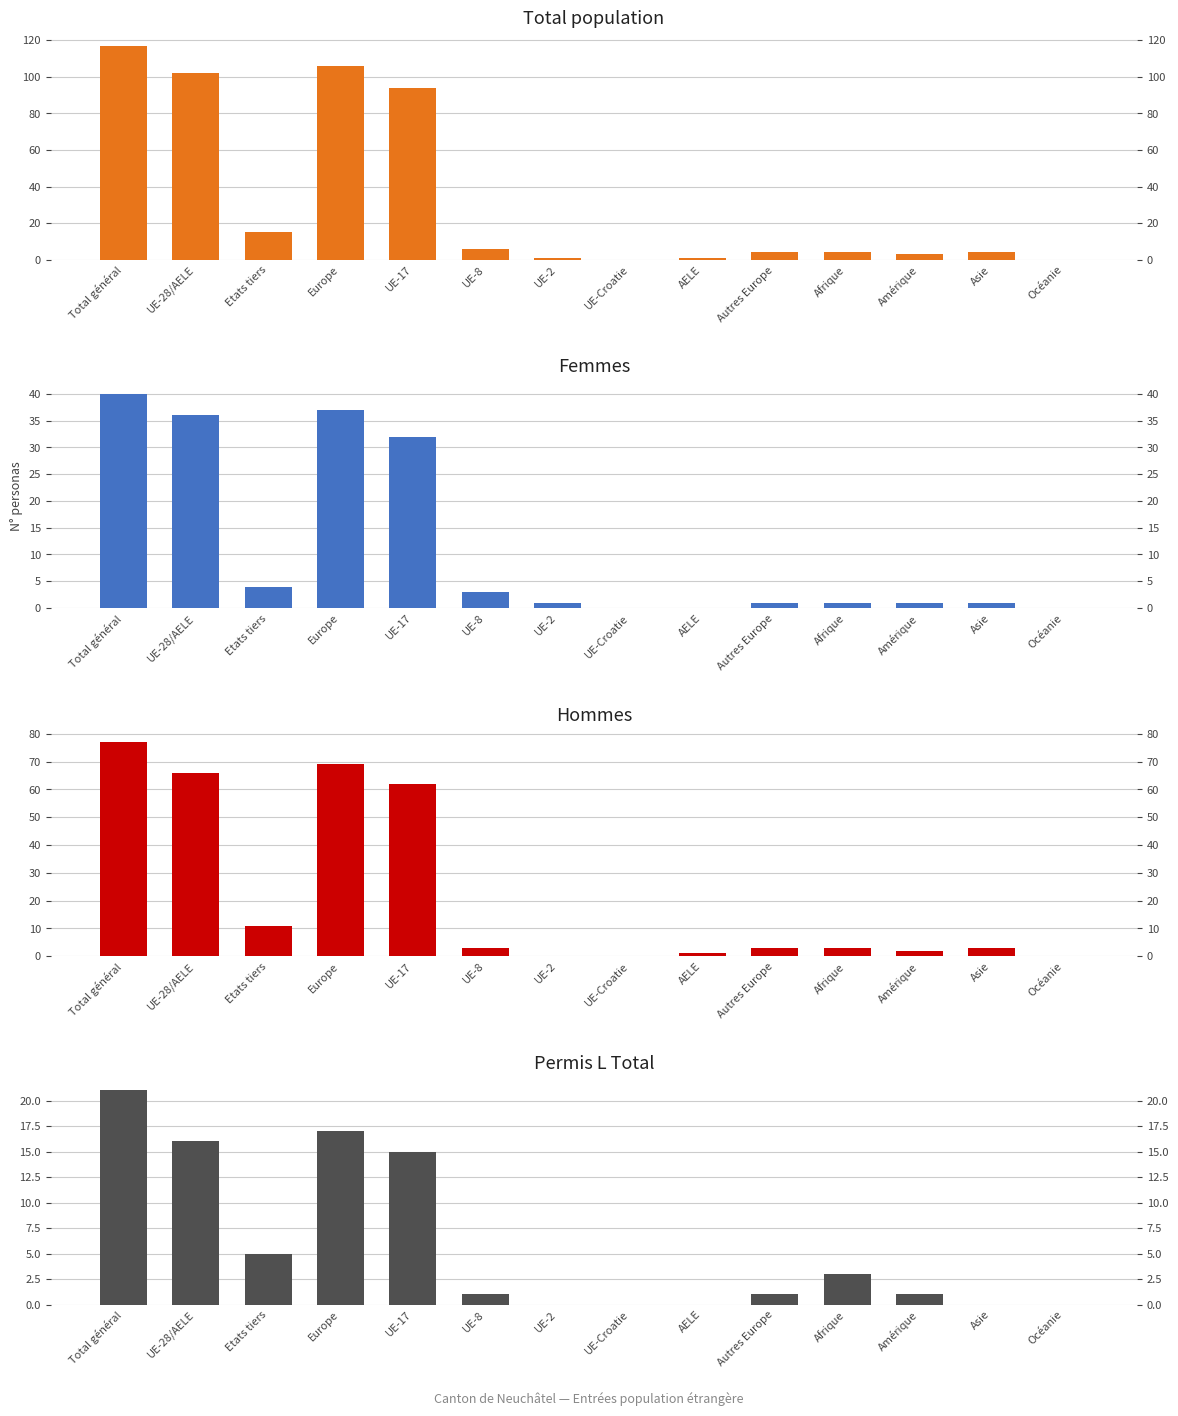

At how many categories does at least one series exceed 104?

2